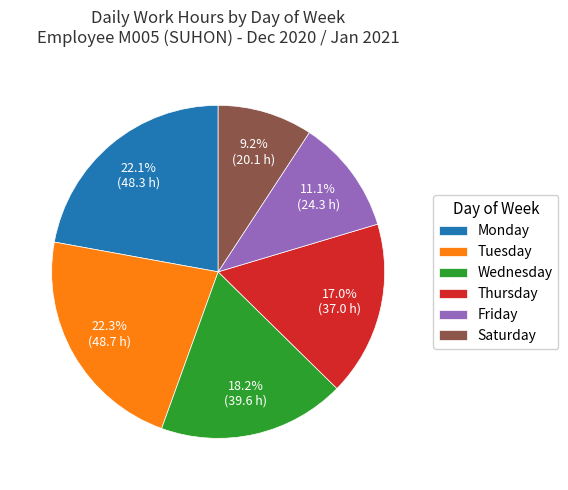

Which has a higher value, Wednesday or Monday?

Monday